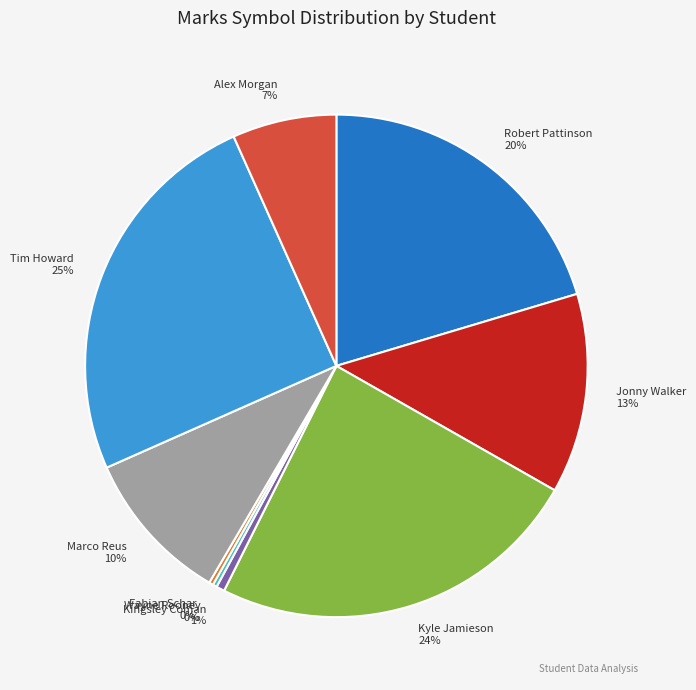

To the nearest percent, what is the difference between the largest and smallest slice percentages?

25%